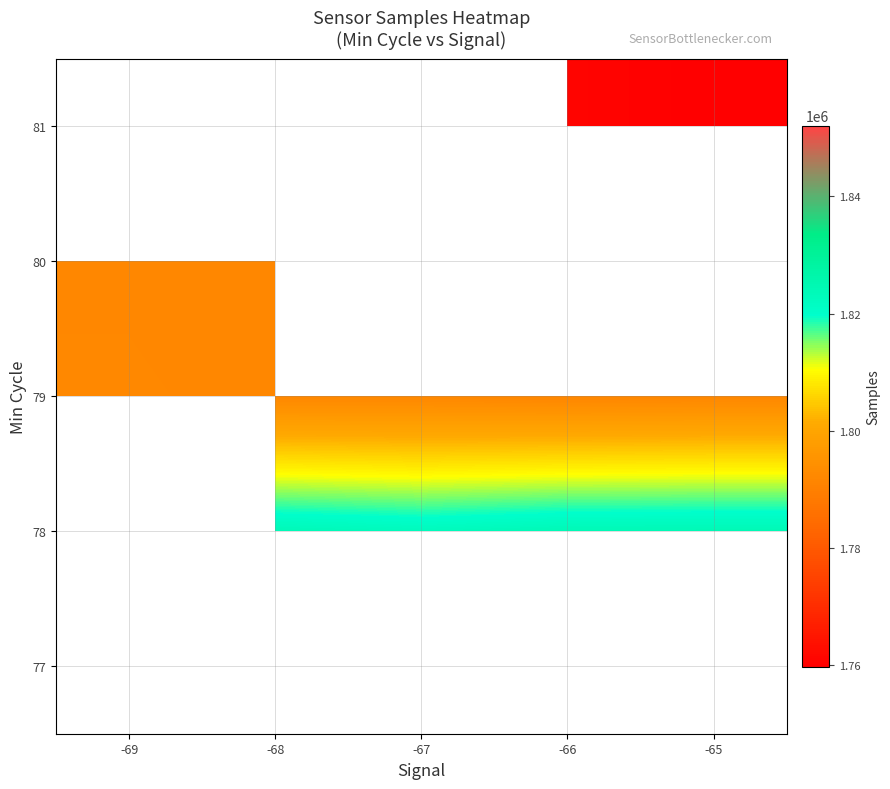

Where does the 79 series first go above 1792067?

-69